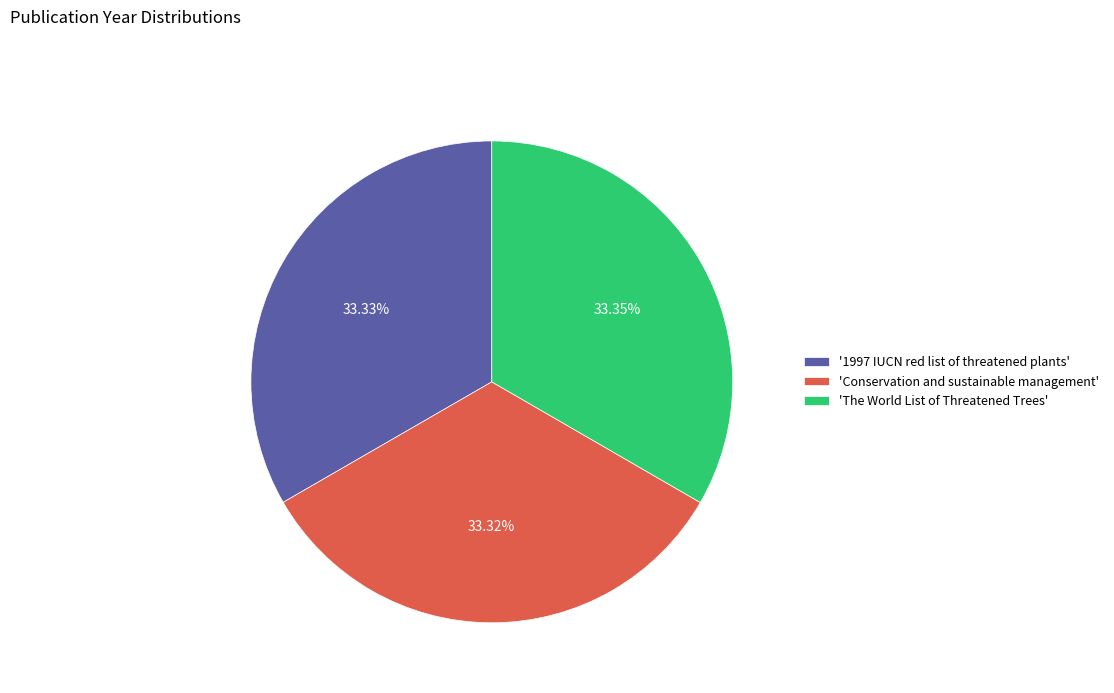

Does '1997 IUCN red list of threatened plants' represent more than half of the total?

No